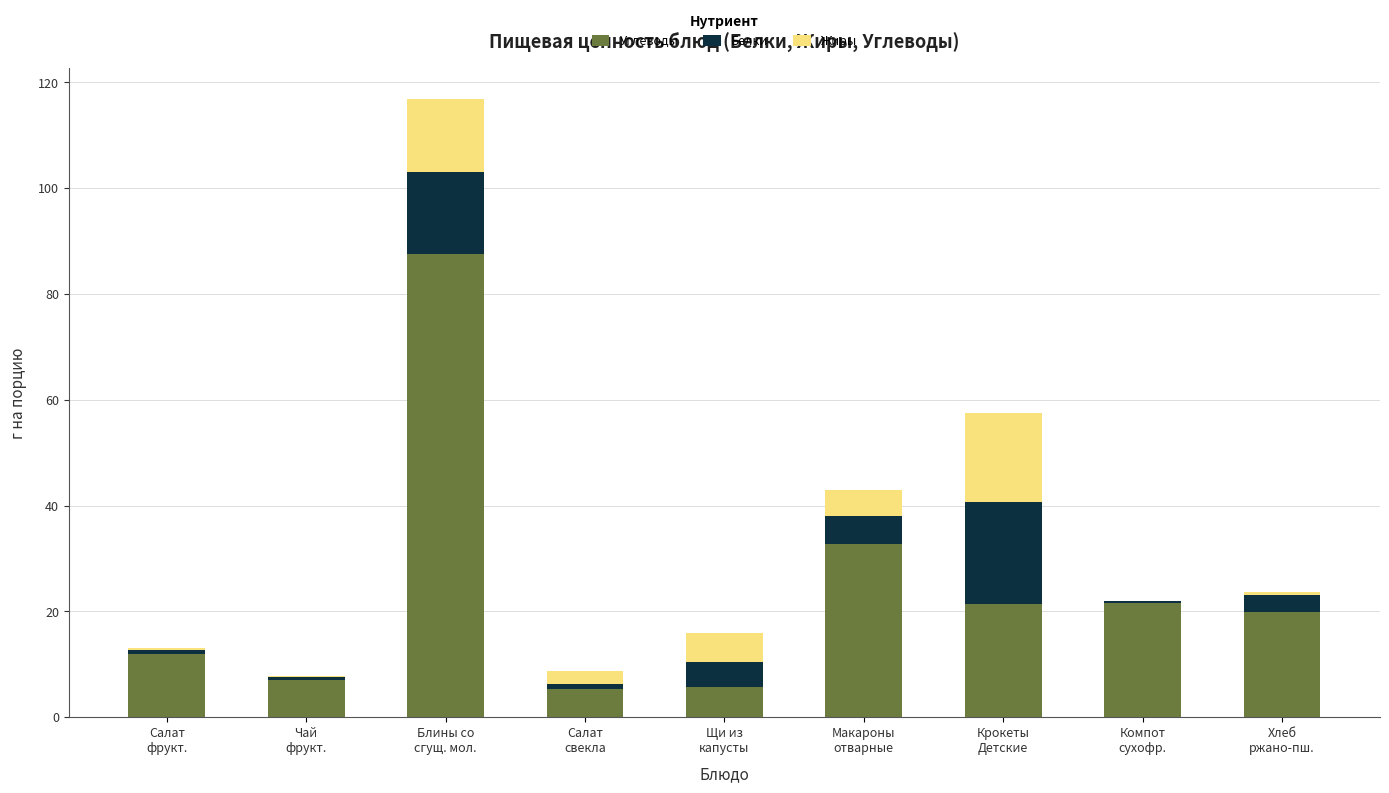

At which category is the sum across all series the highest?

Блины со
сгущ. мол.